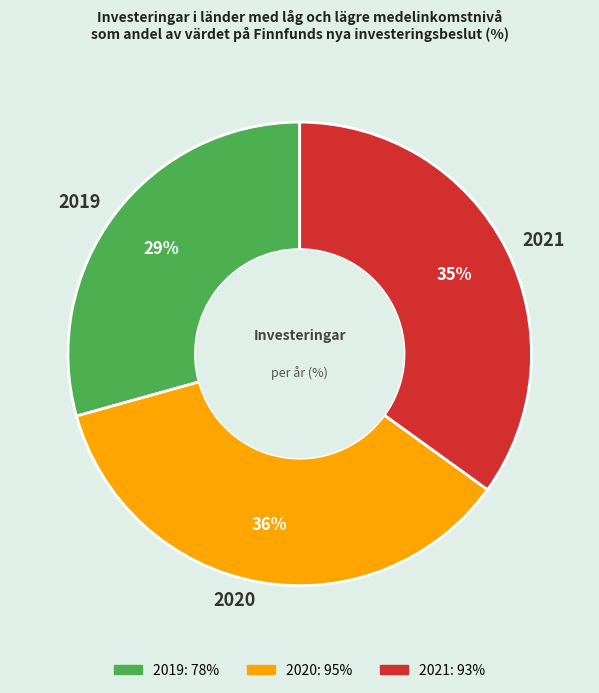

What percentage is the 2019 slice, to the nearest percent?

29%